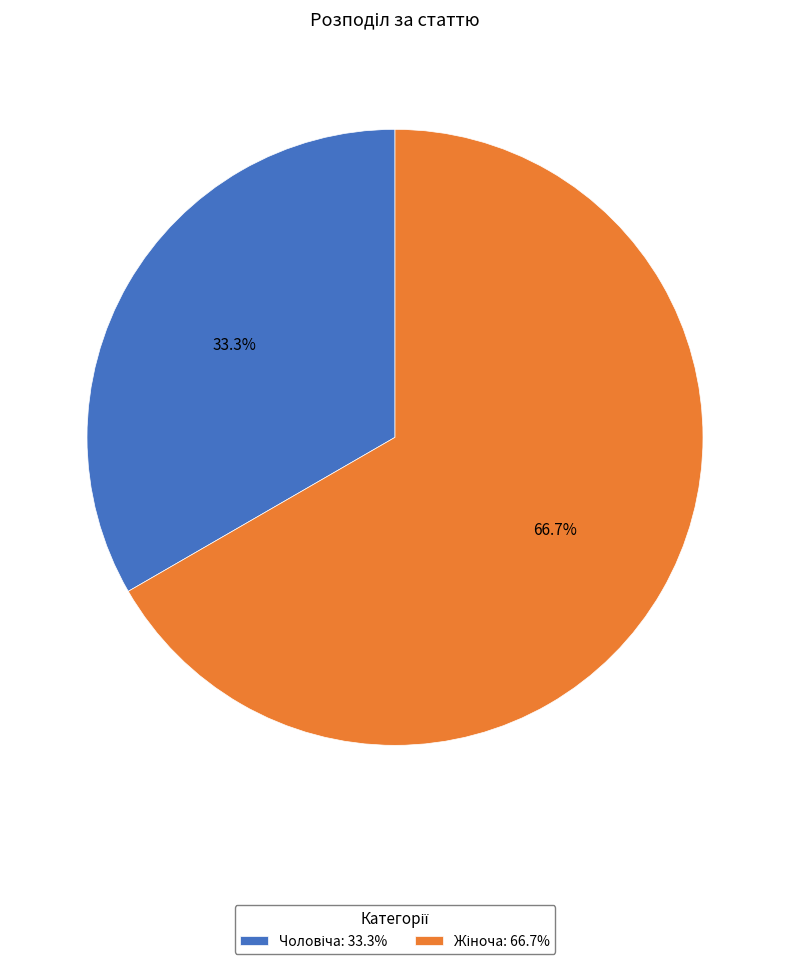

Is there any slice that represents more than half of the pie?

Yes